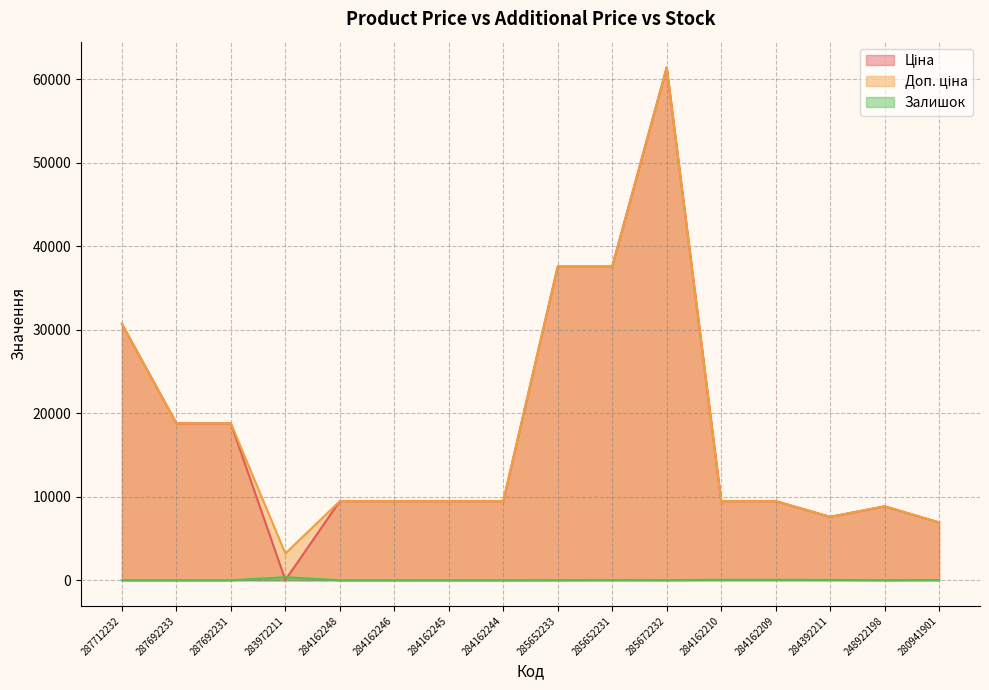

Which category has the highest value in the Залишок series?

283972211